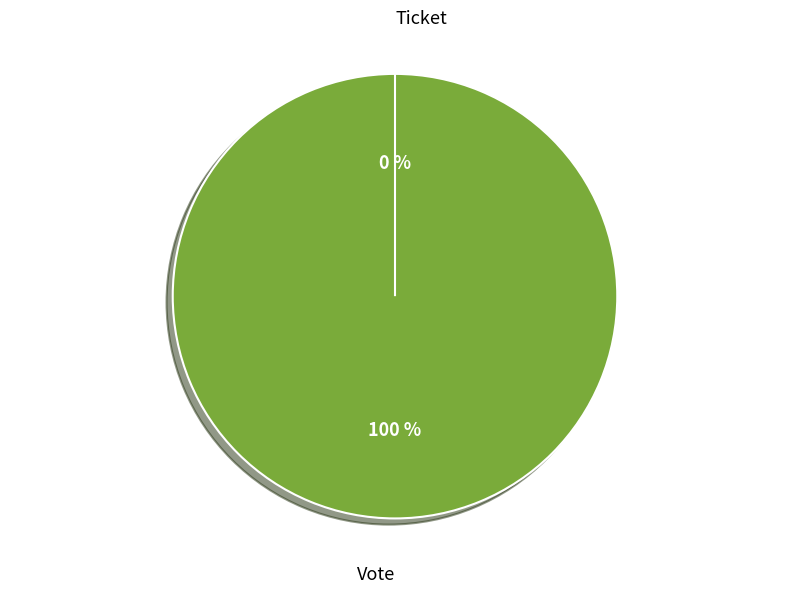

What is the smallest slice in the pie chart?

Ticket